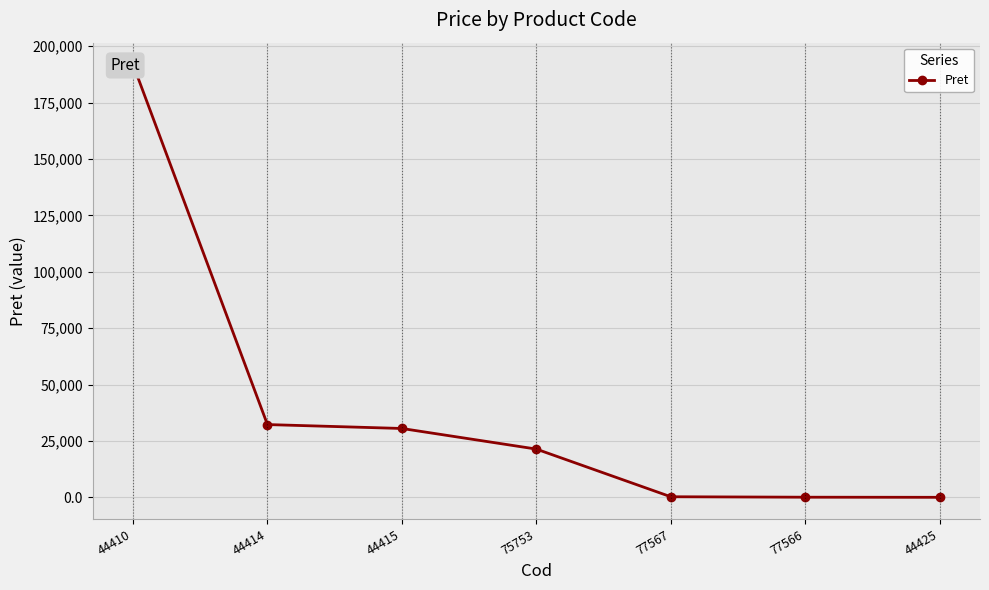

What is the average value?

39537.3